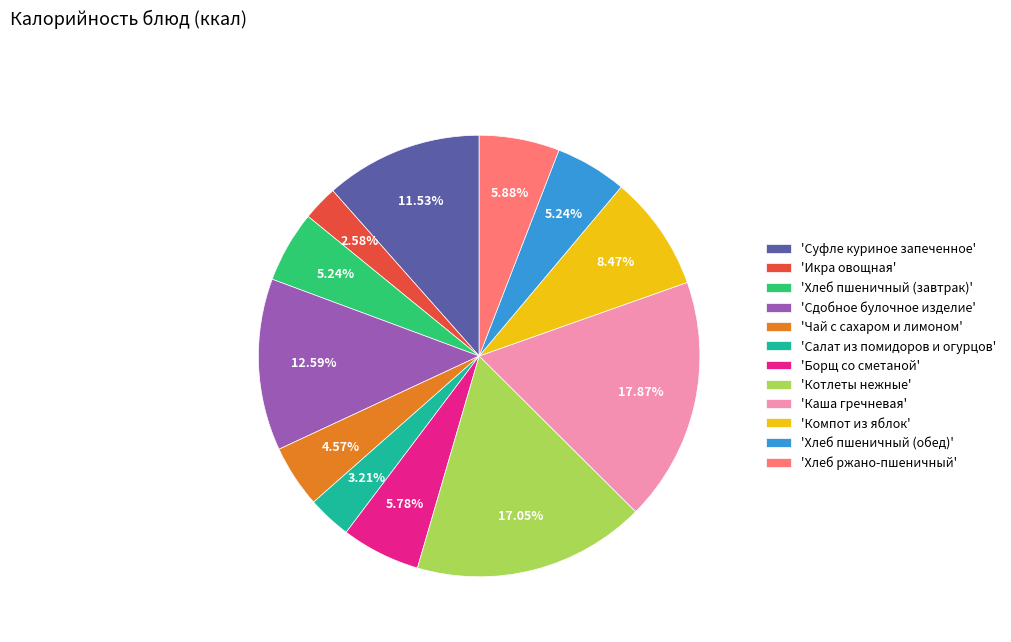

Combined, do 'Чай с сахаром и лимоном' and 'Сдобное булочное изделие' account for over 50%?

No